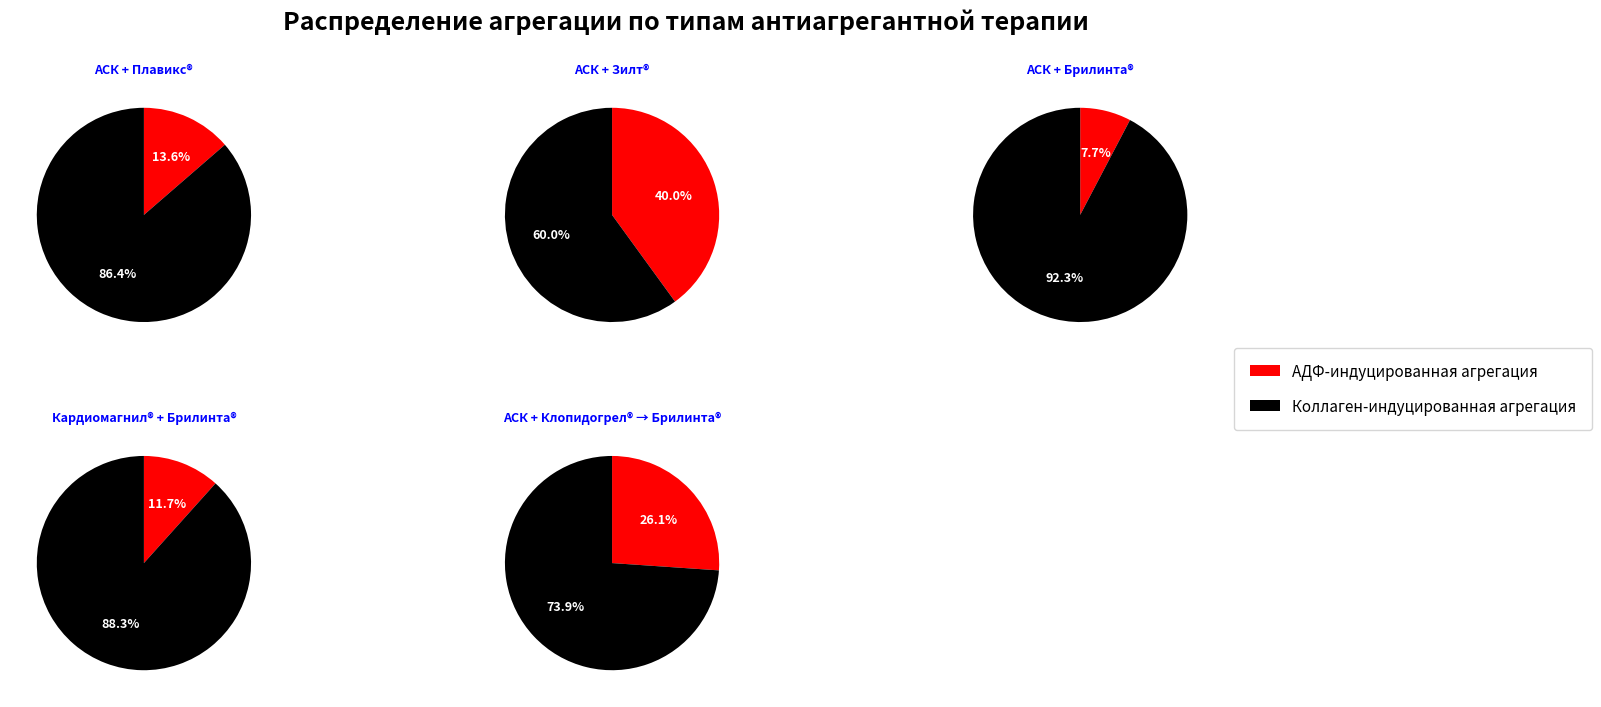

Which category has the biggest portion of the pie?

АСК + Зилт®